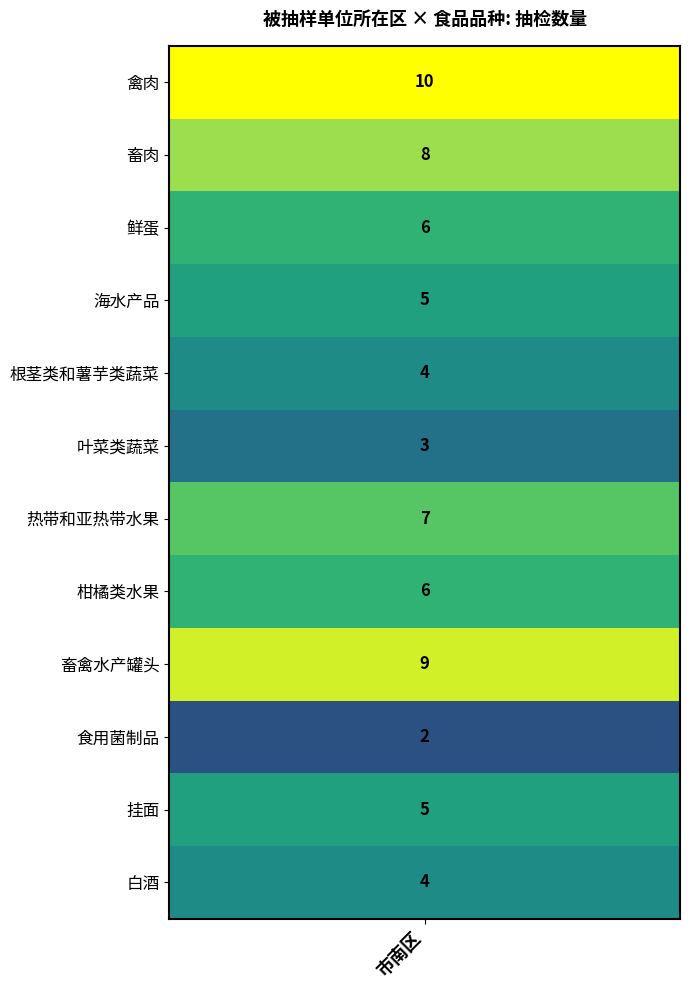

What is the minimum value shown in the chart?

2